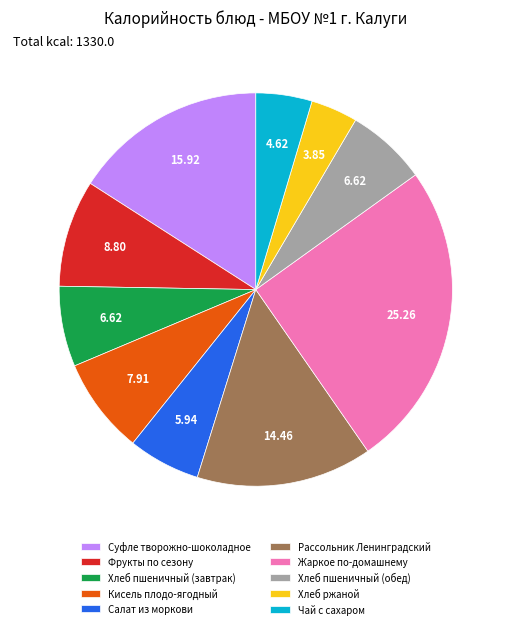

Which has a higher value, Рассольник Ленинградский or Хлеб ржаной?

Рассольник Ленинградский